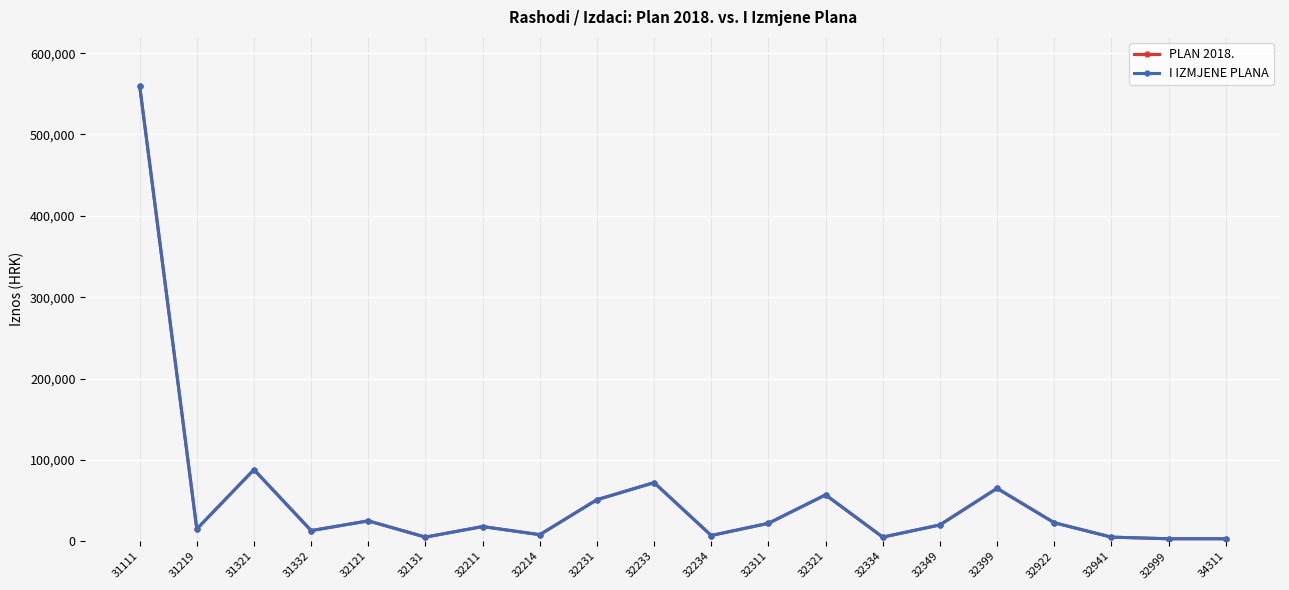

At 32999, list the series in order from smallest to largest.

PLAN 2018., I IZMJENE PLANA